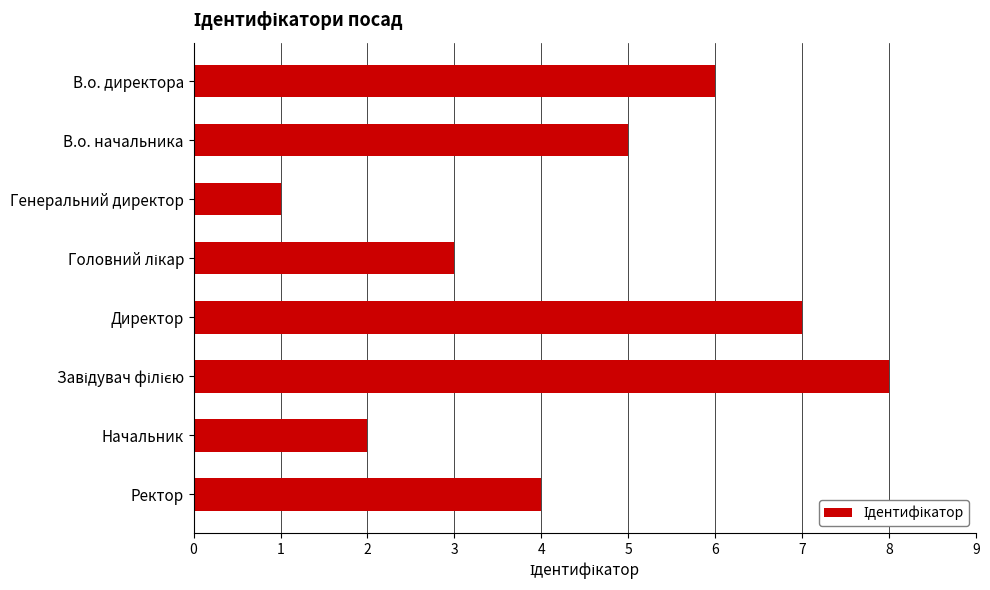

What is the difference between the second highest and second lowest values?

5